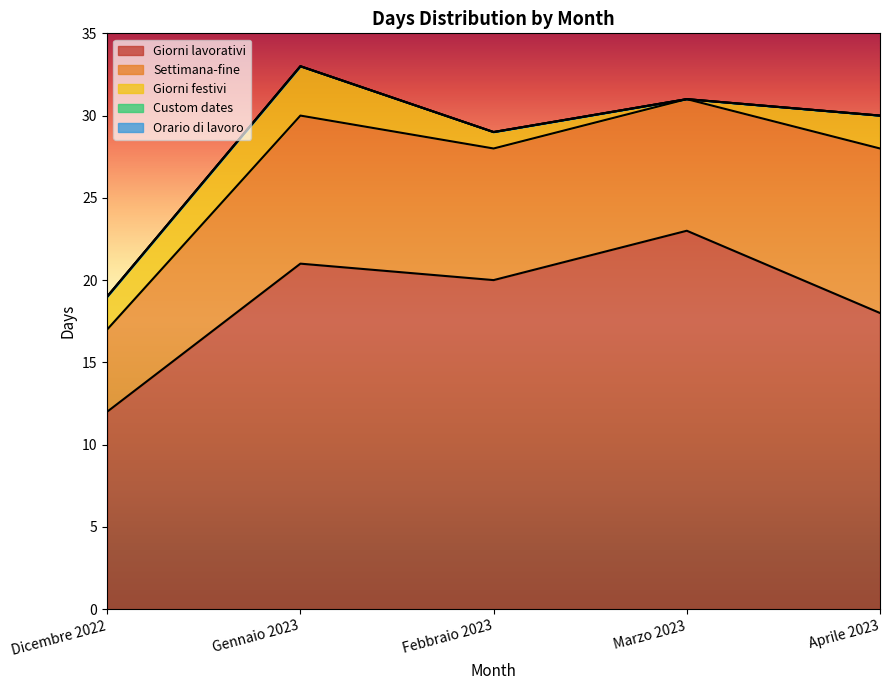

List the series in order of their peak value, highest first.

Giorni lavorativi, Settimana-fine, Giorni festivi, Custom dates, Orario di lavoro